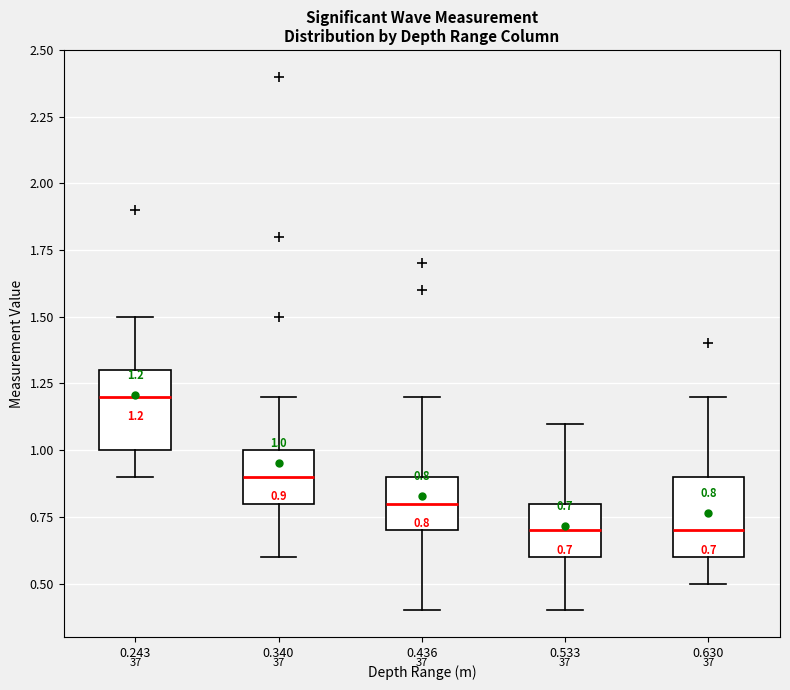

Which box's median line is the highest?

0.243